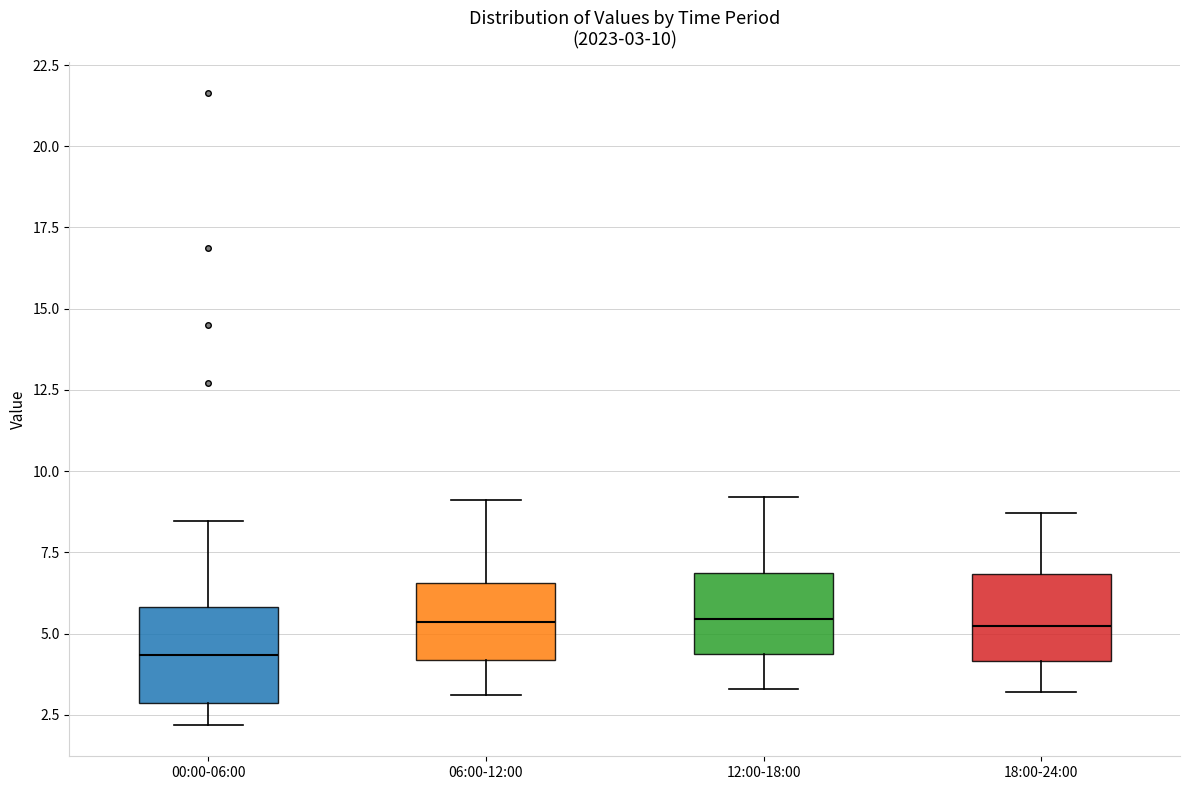

Which box's median line is the lowest?

00:00-06:00